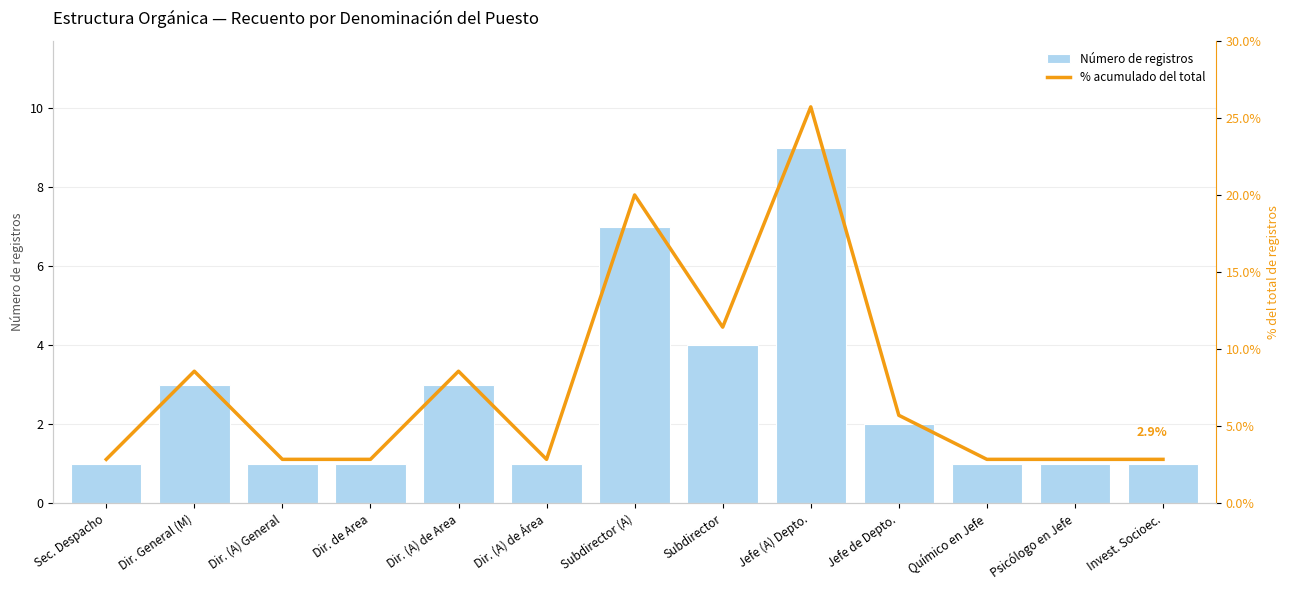

What is the difference between the second highest and minimum values in the % acumulado del total series?

17.1